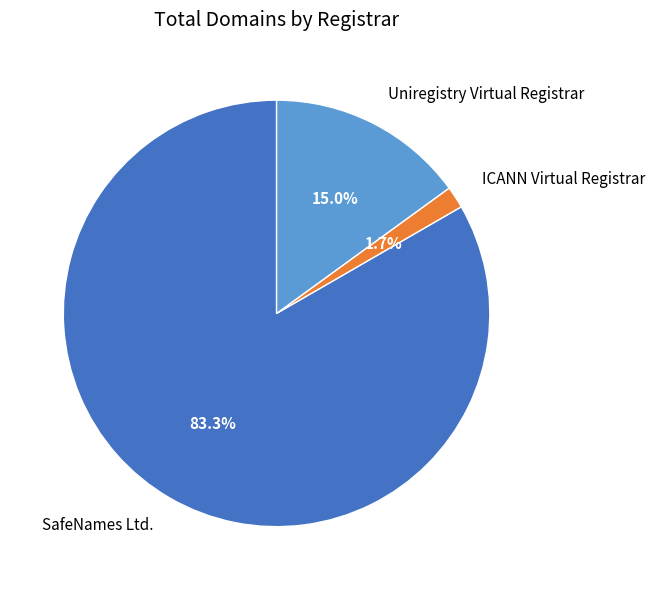

What is the ratio of the value at ICANN Virtual Registrar to the value at Uniregistry Virtual Registrar?

0.1